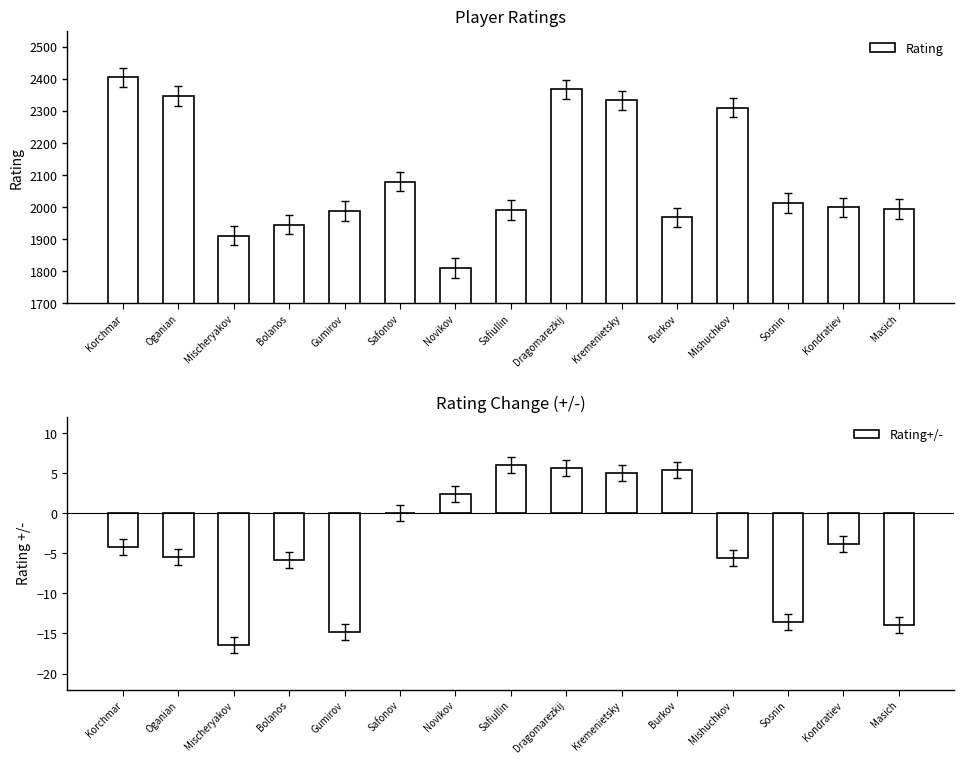

What is the difference between the maximum and minimum values in the Rating+/- series?

22.4